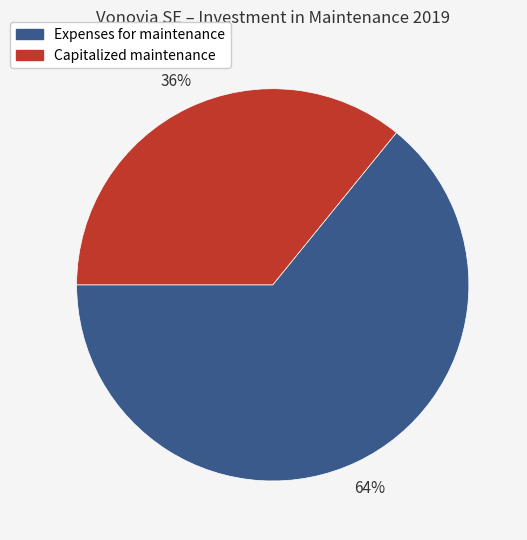

Between Expenses for maintenance and Capitalized maintenance, which is larger?

Expenses for maintenance